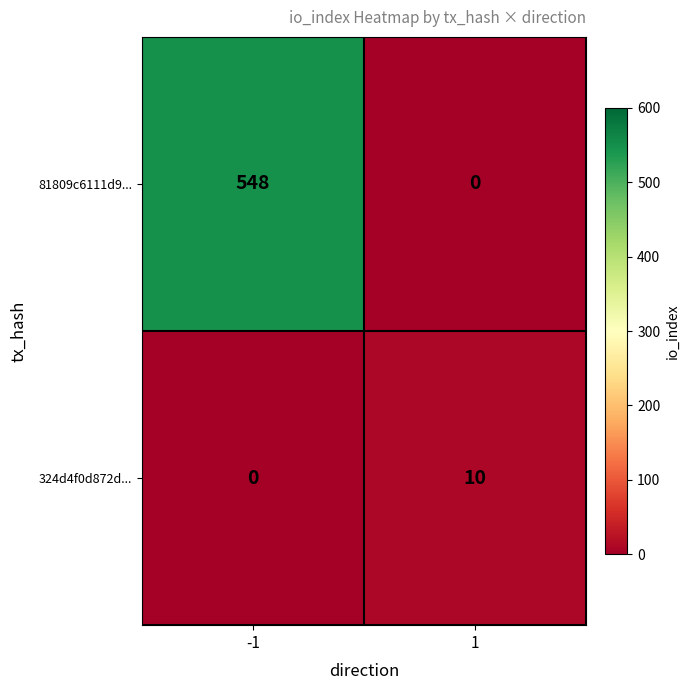

Count the number of data series in this chart.

2